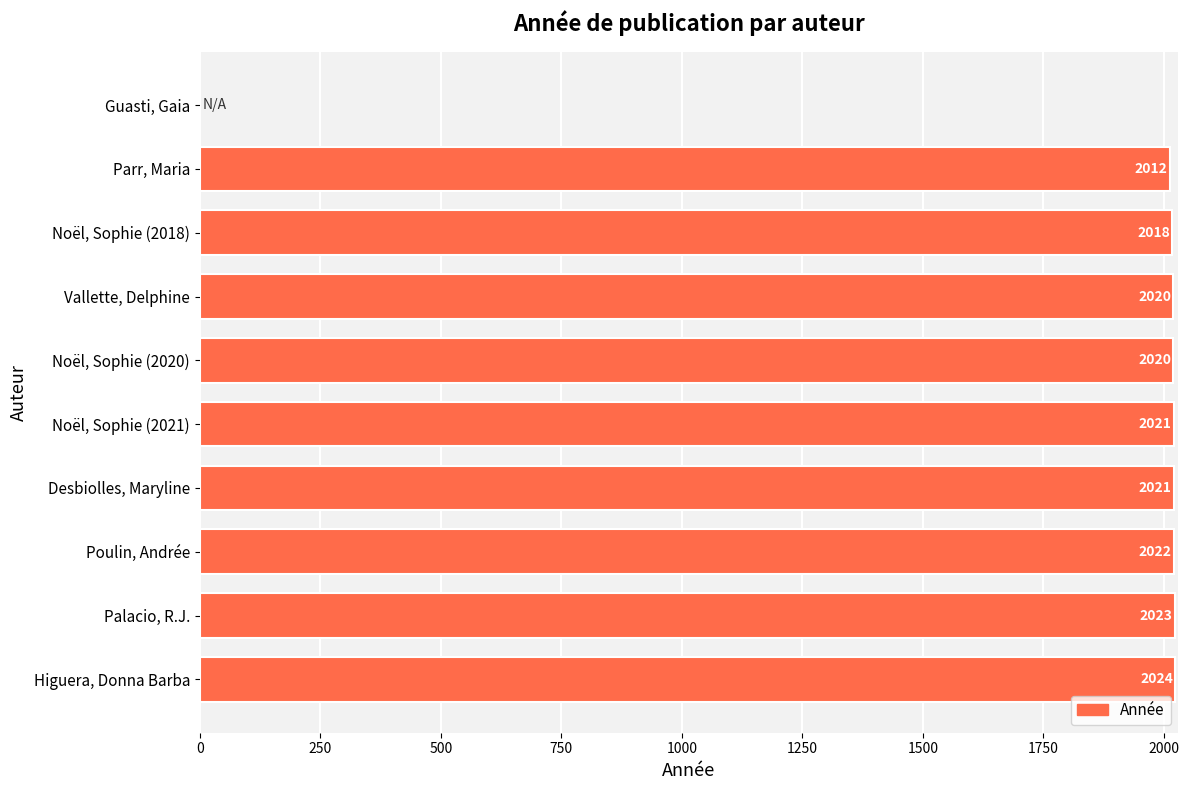

Reading bottom to top, extract all data points from this chart.

Higuera, Donna Barba=2024	Palacio, R.J.=2023	Poulin, Andrée=2022	Desbiolles, Maryline=2021	Noël, Sophie (2021)=2021	Noël, Sophie (2020)=2020	Vallette, Delphine=2020	Noël, Sophie (2018)=2018	Parr, Maria=2012	Guasti, Gaia=0